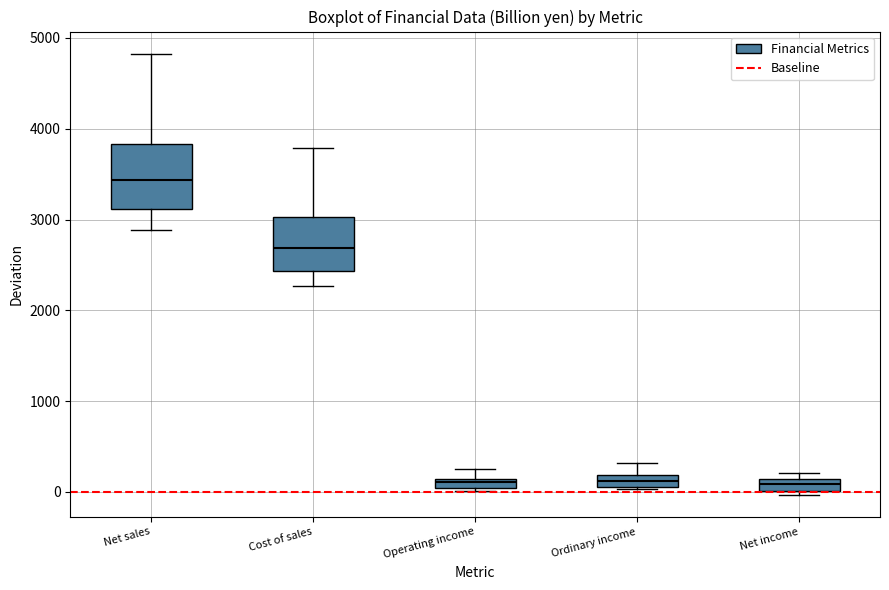

Which box is the tallest, from its lower edge to its upper edge?

Net sales